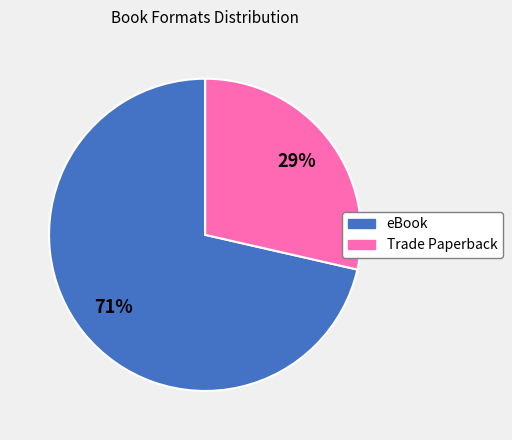

To the nearest percent, what is the average slice percentage?

50%